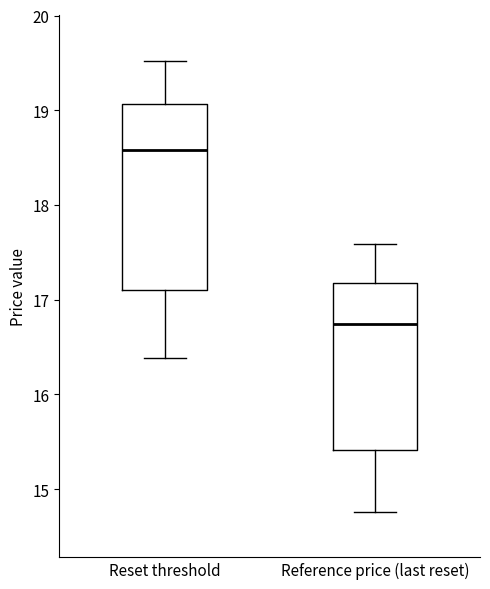

Where is the lower edge of the box for Reference price (last reset) on the y-axis? The values are not printed on the chart, so give them approximately, as read against the axis.

15.4